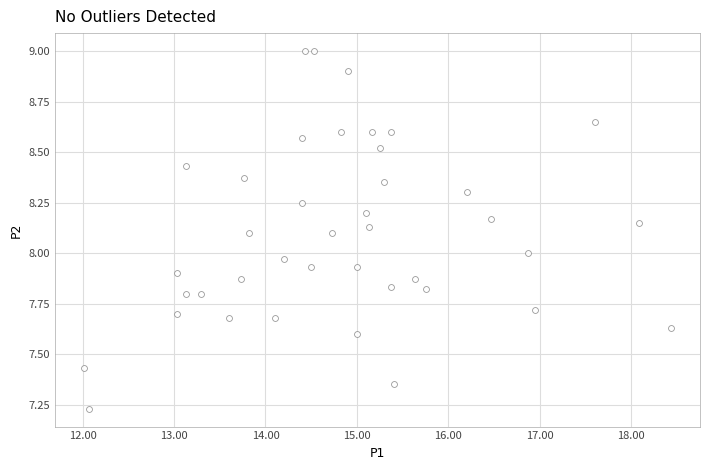

What is the range of Y values (max minus min)?

1.8